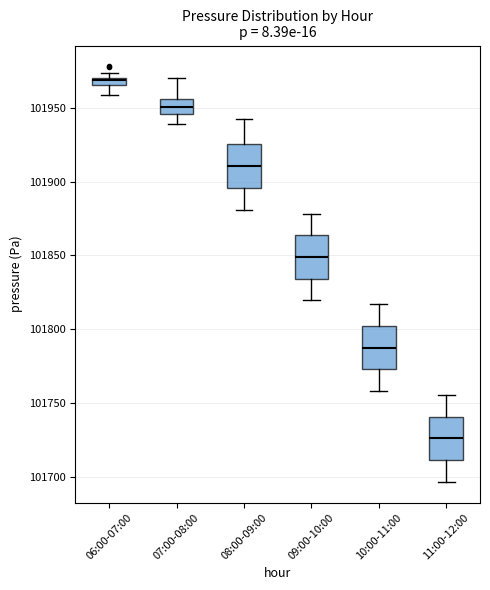

Which box's median line is the lowest?

11:00-12:00